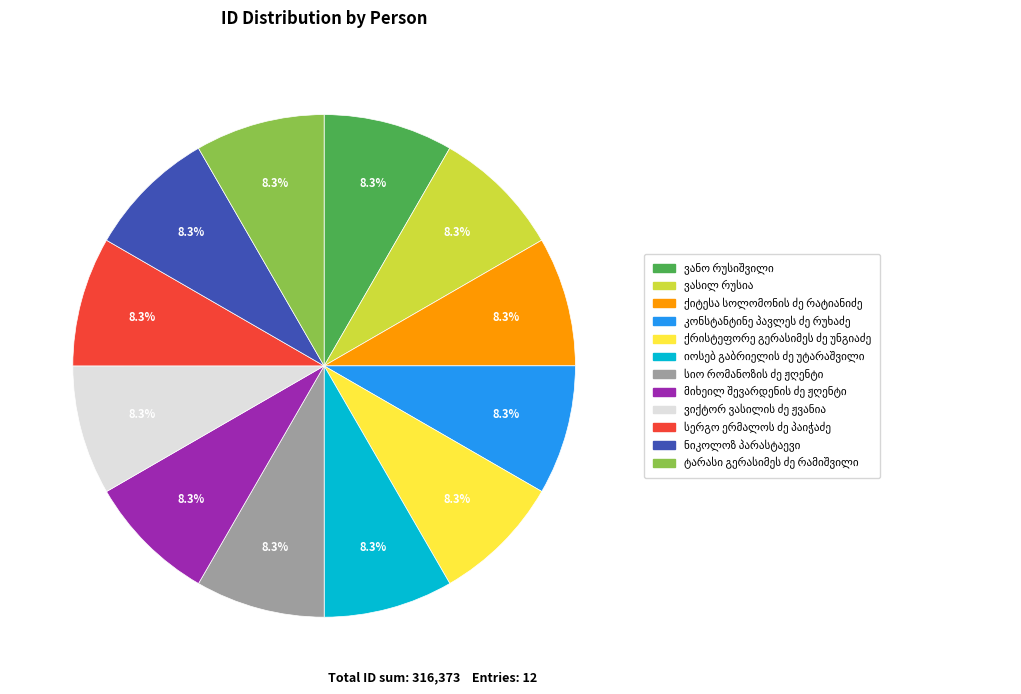

Is there a majority slice in this chart?

No